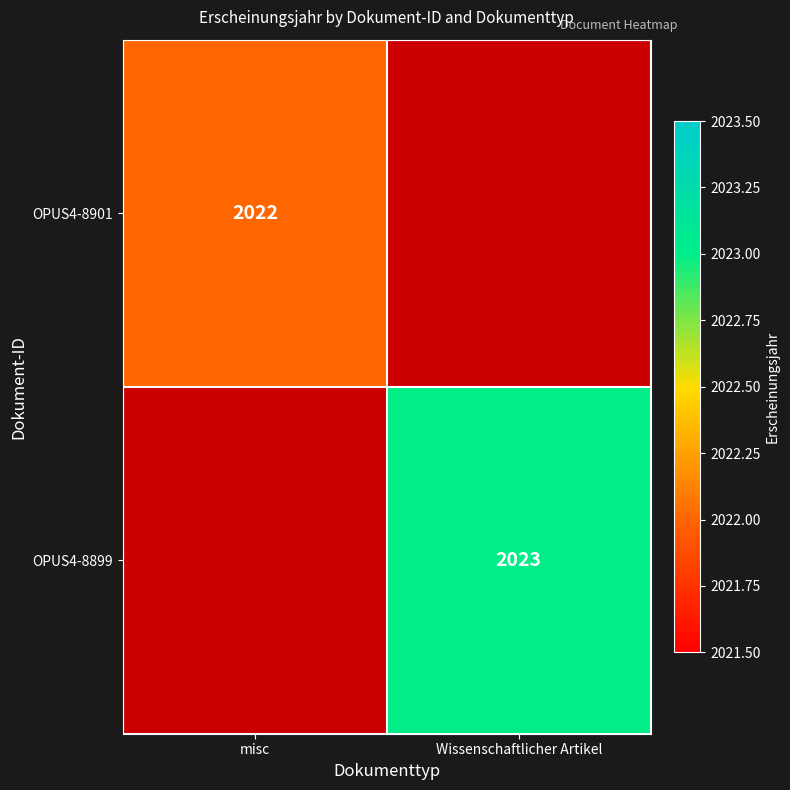

Which series has the widest spread of values?

OPUS4-8899